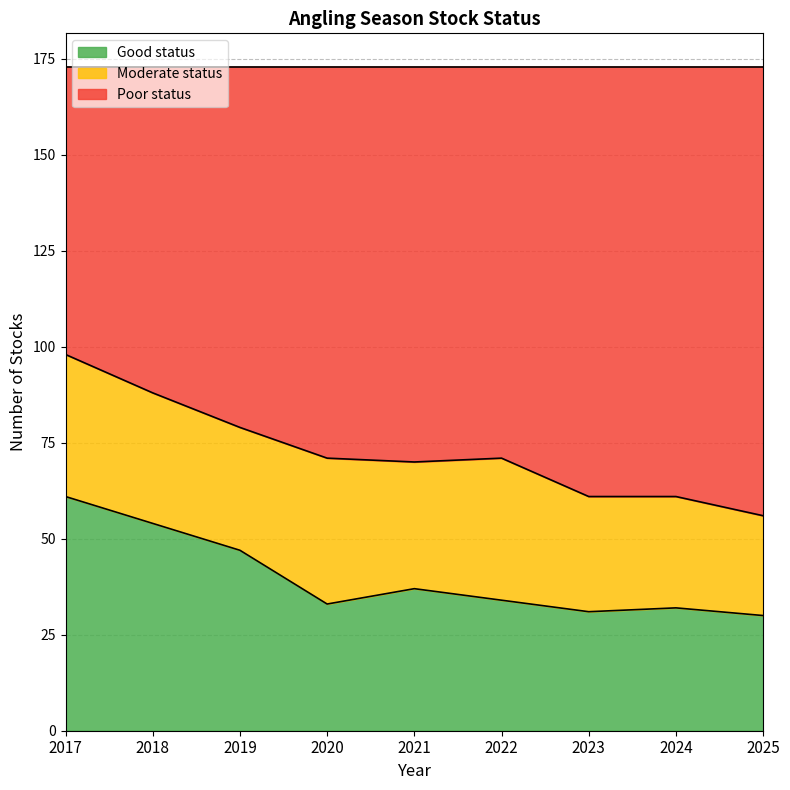

Where is Good status nearest to the value 45?

2019